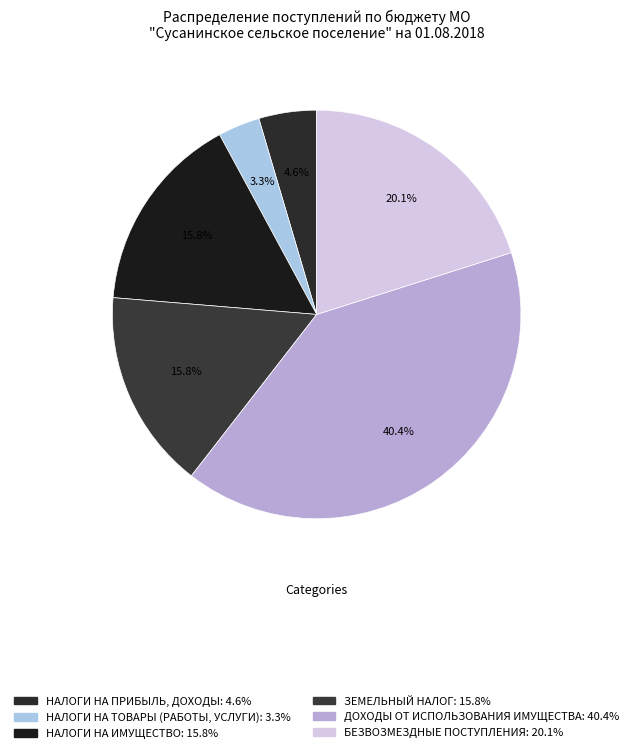

To the nearest percent, what portion does НАЛОГИ НА ПРИБЫЛЬ, ДОХОДЫ represent?

5%